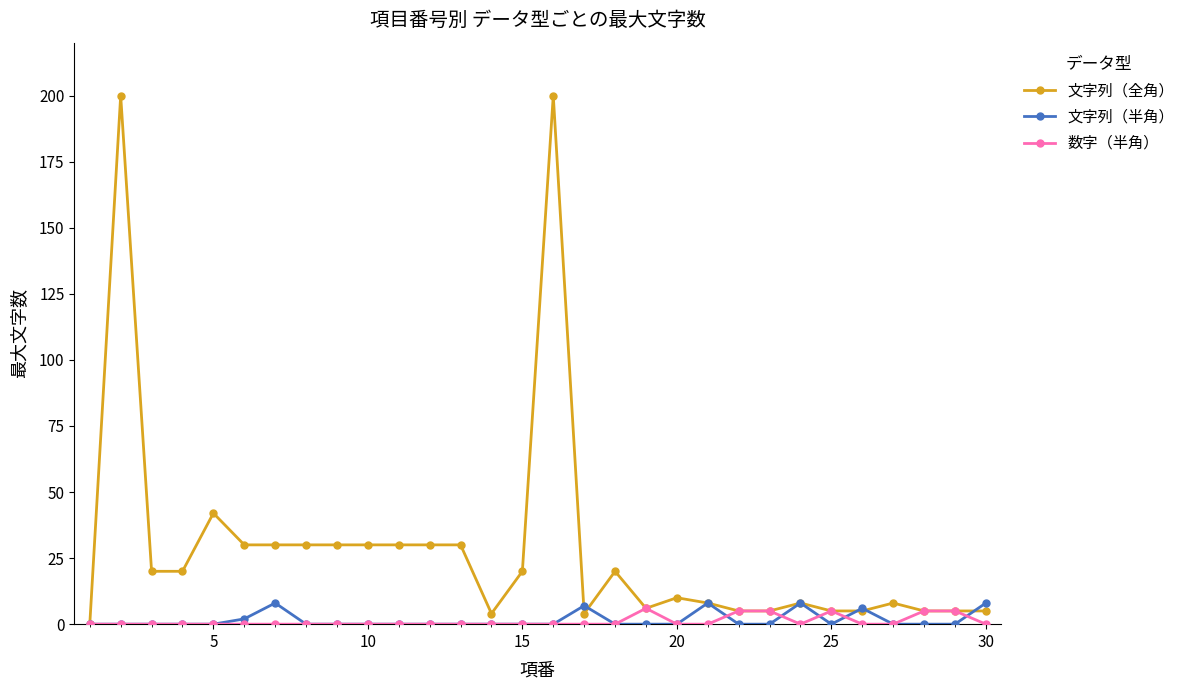

What is the maximum value for 文字列（全角）?

200